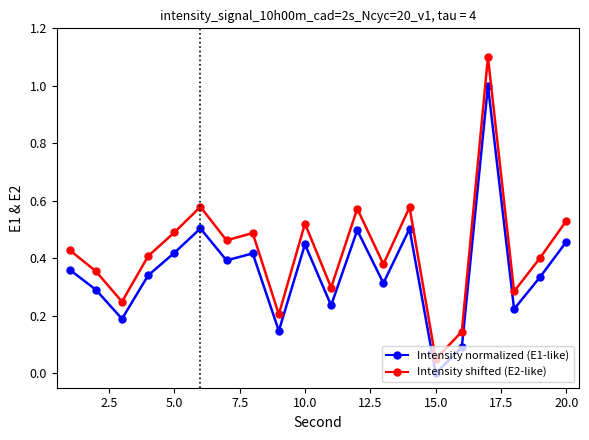

How many categories are shown in the chart?

20